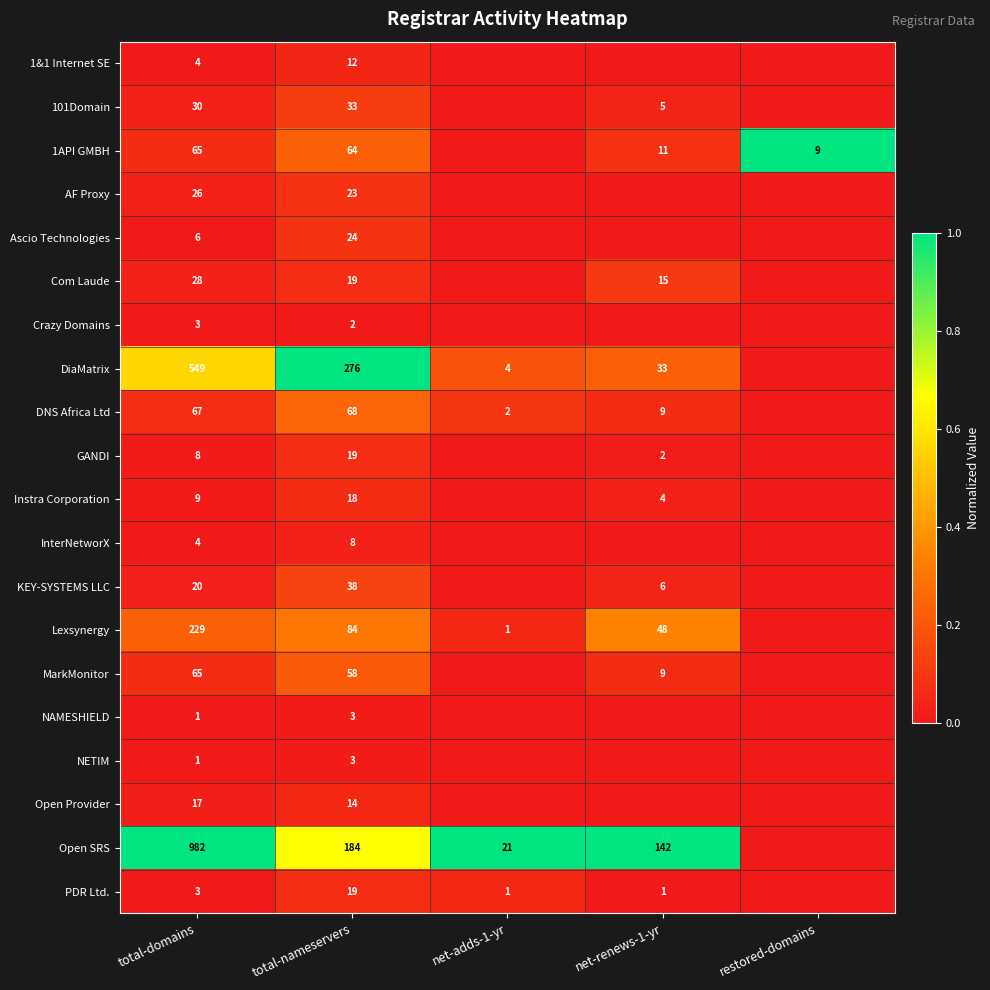

What is the spread (max minus min) of values at total-nameservers?

274